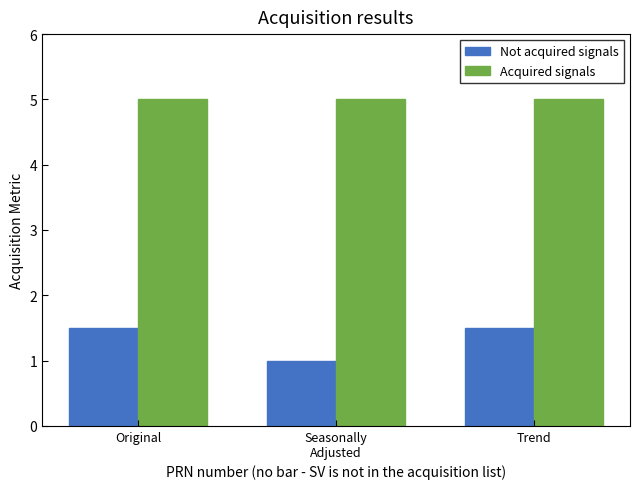

What is the spread (max minus min) of values at Trend?

3.5